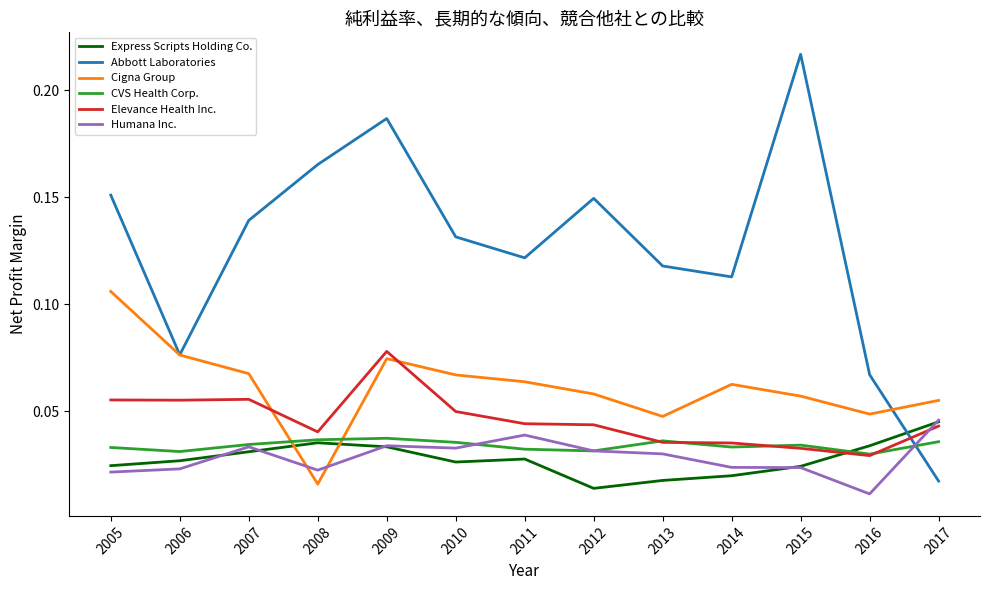

What is the total value across all series at 2006?

0.3